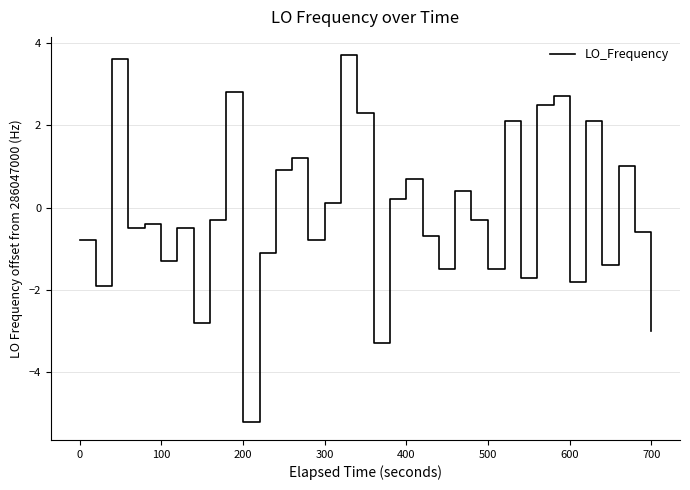

What is the difference between the maximum and minimum values?

8.9